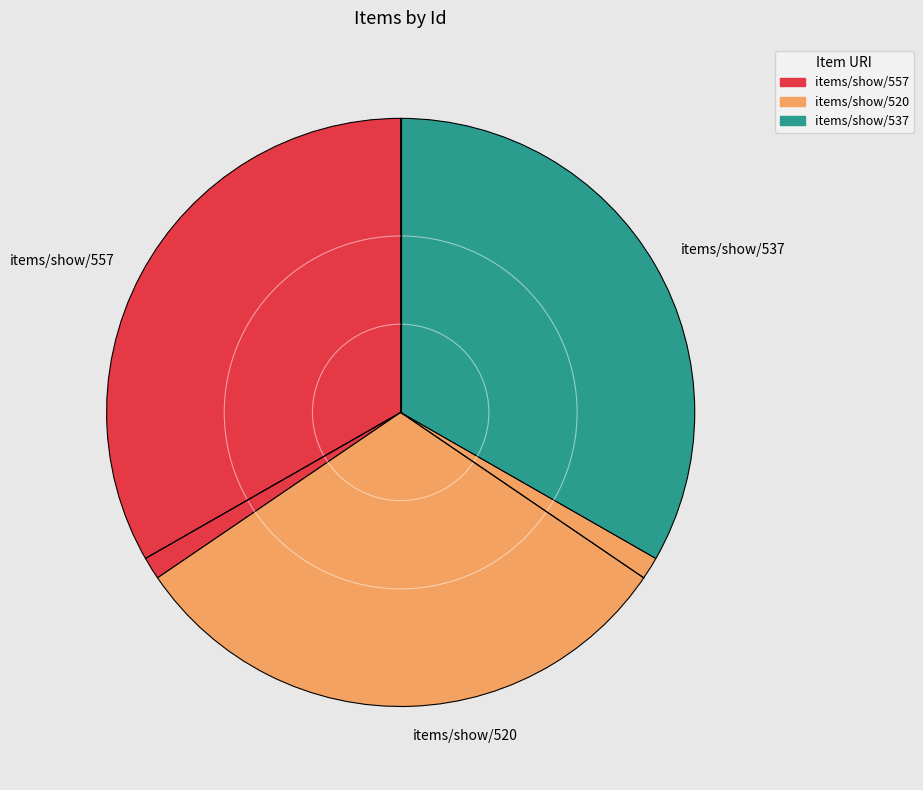

Which has a higher value, items/show/557 or items/show/520?

items/show/557